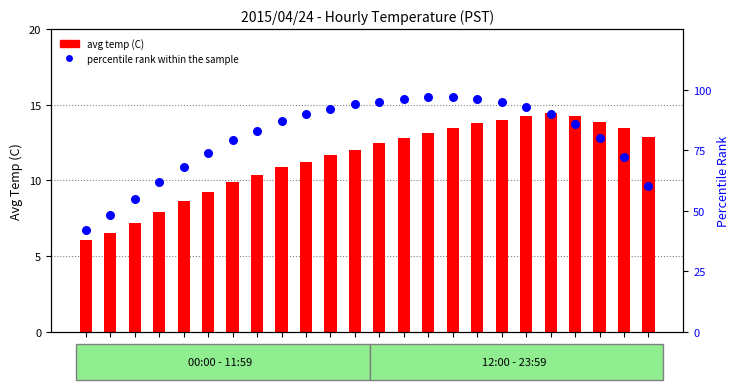

Which series has the widest spread of Y values?

percentile rank within the sample